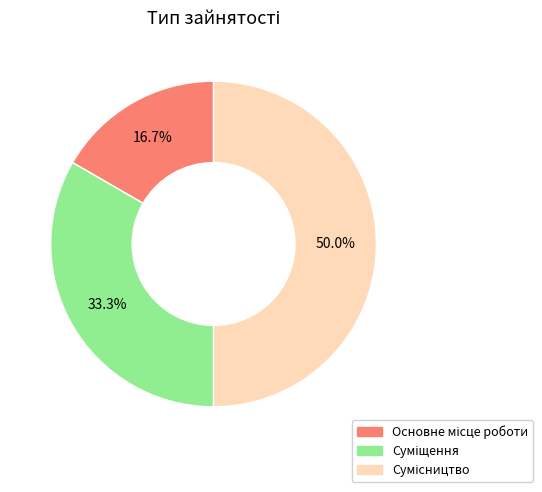

The Сумісництво slice represents 50% of the pie. True or false?

True